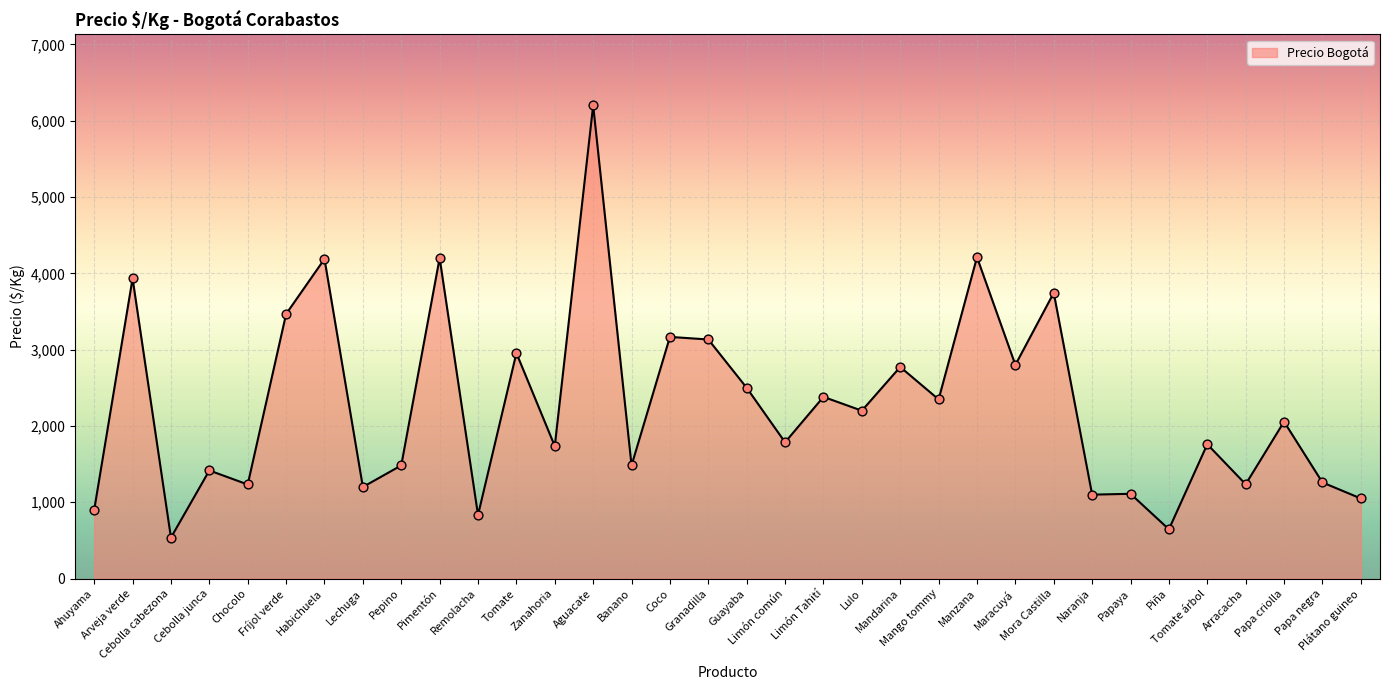

Which has a higher value, Limón Tahití or Pepino?

Limón Tahití